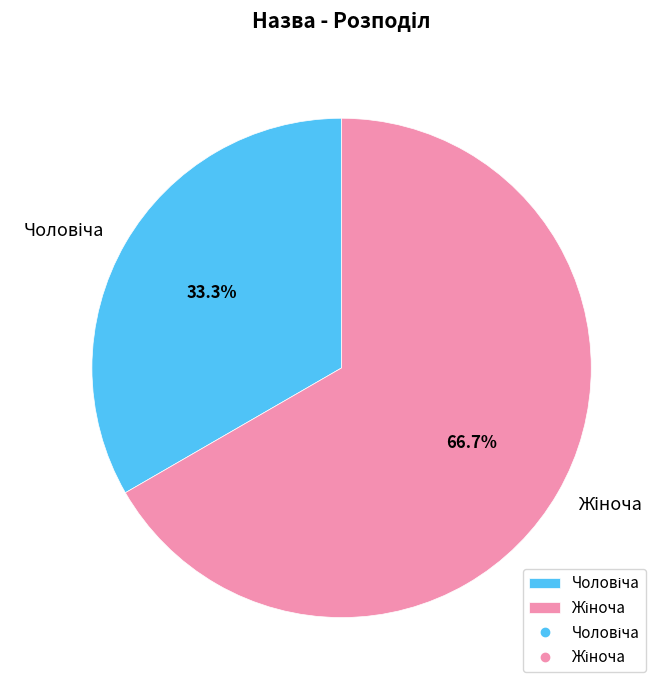

Is there a majority slice in this chart?

Yes